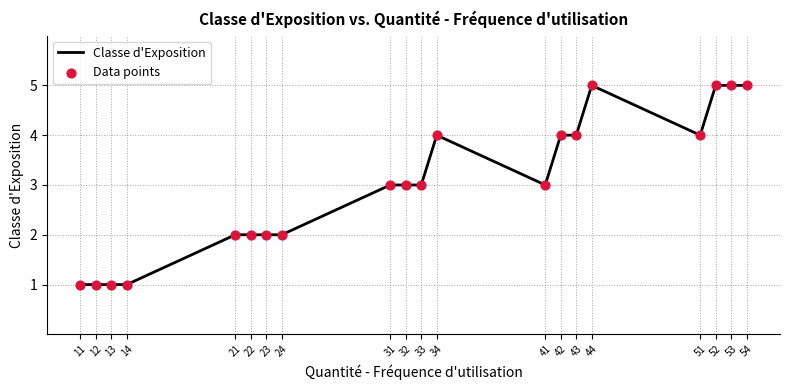

What is the greatest value displayed?

5